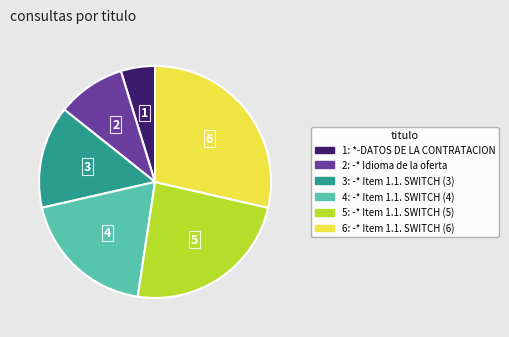

Does any single category account for the majority?

No